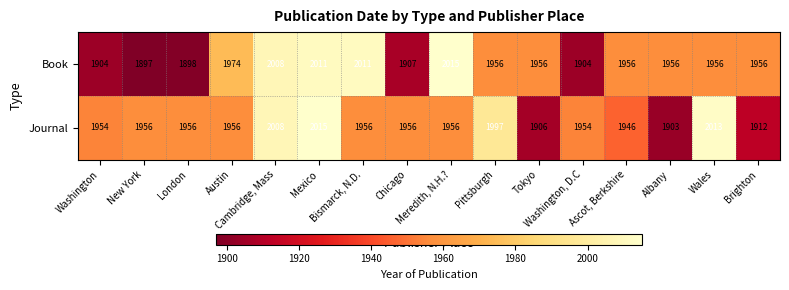

Which series has the widest spread of values?

Book